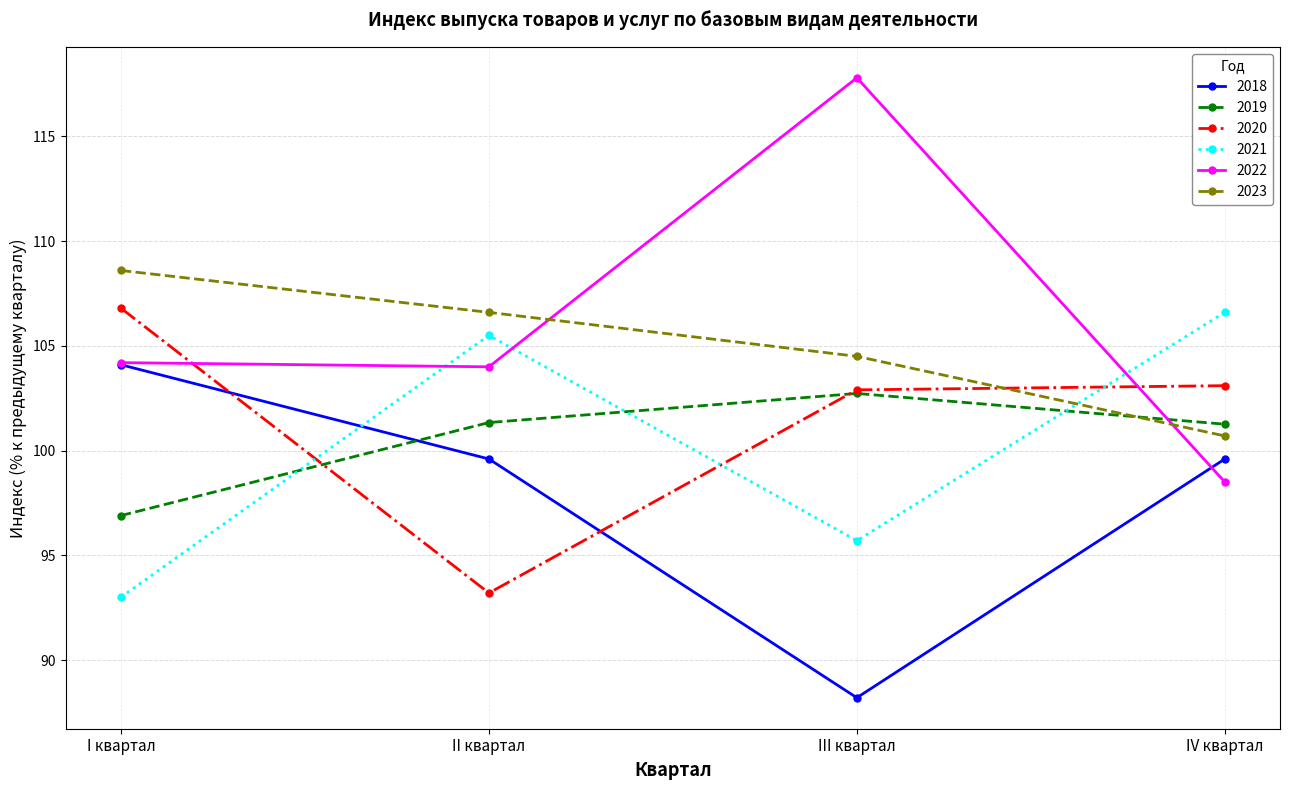

What is the maximum value shown in the chart?

117.8